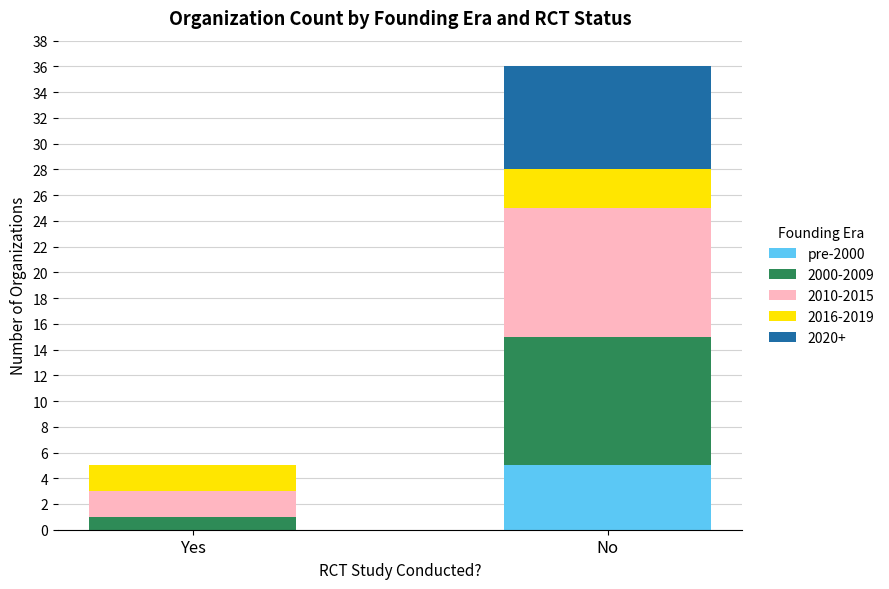

The value of pre-2000 at No is 5. True or false?

True